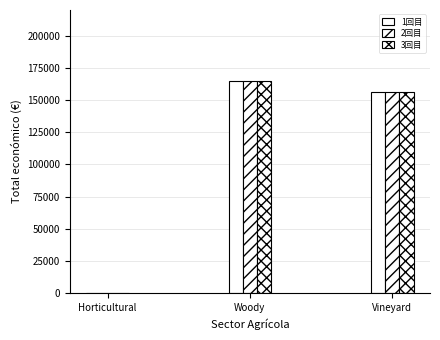

Reading left to right, extract all data points from this chart.

1回目: 0	164925	155978
2回目: 0	164925	155978
3回目: 0	164925	155978